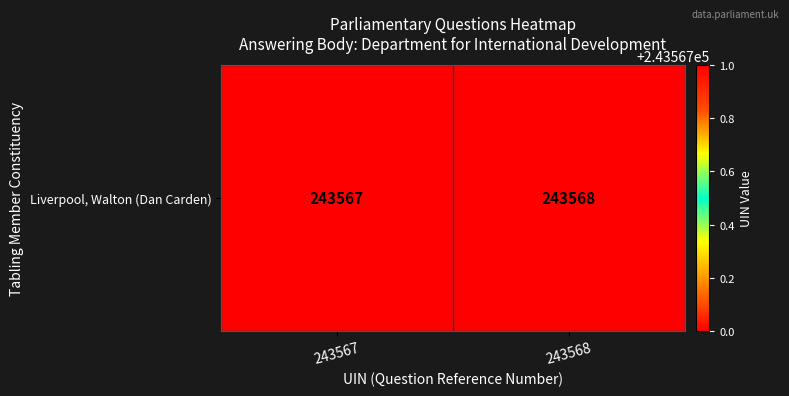

The chart shows a value of 243567 at 243567. True or false?

True